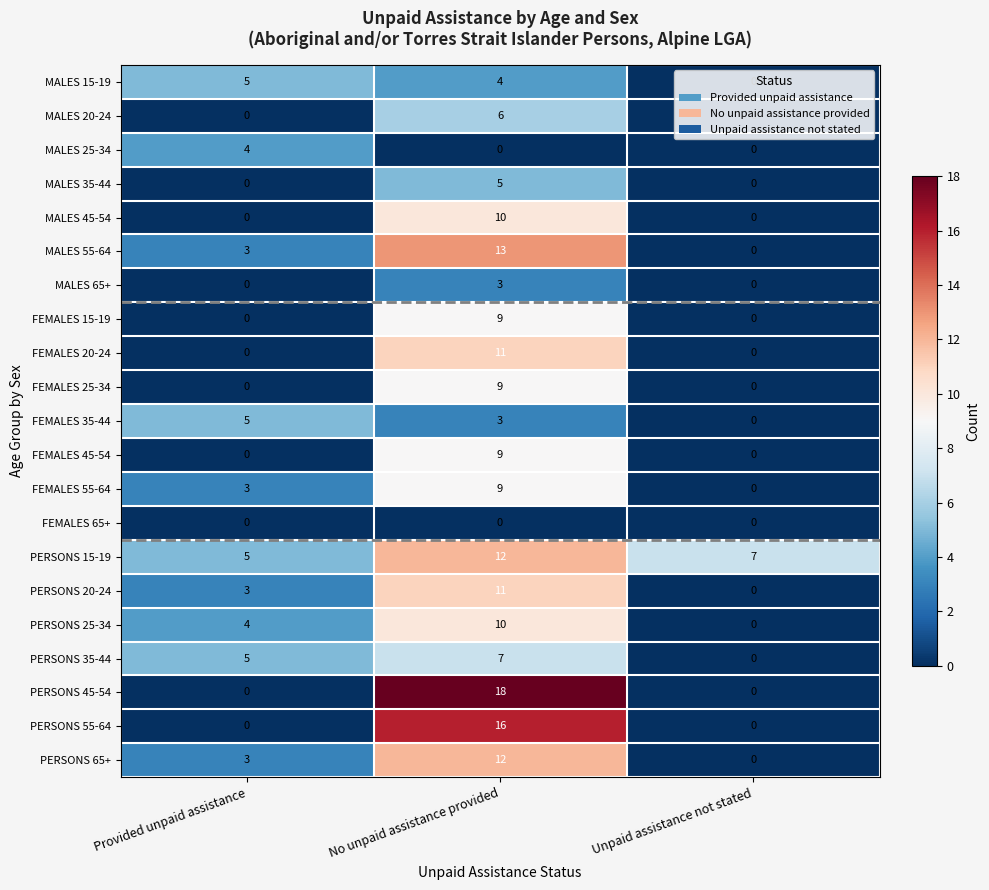

How many categories are shown in the chart?

3